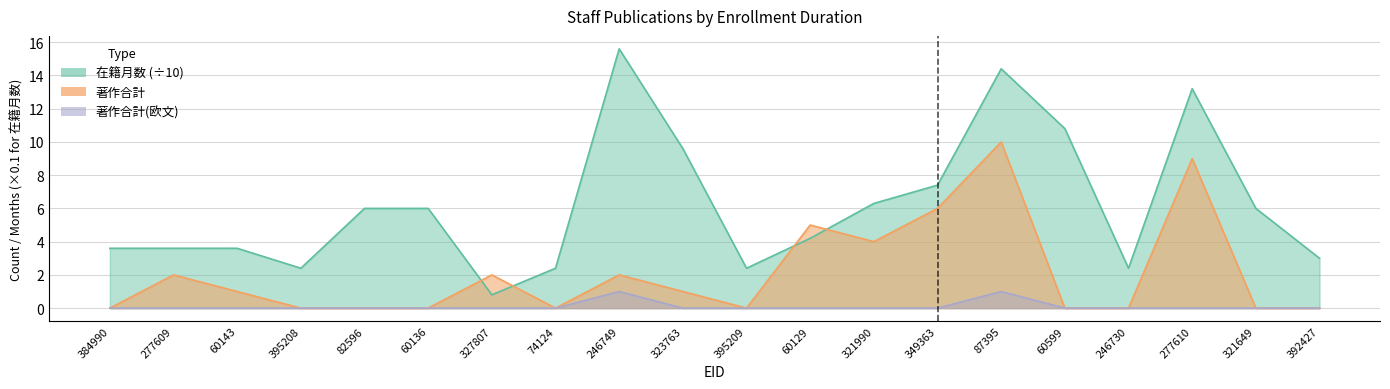

What is the label of the 1st point from the left?

384990